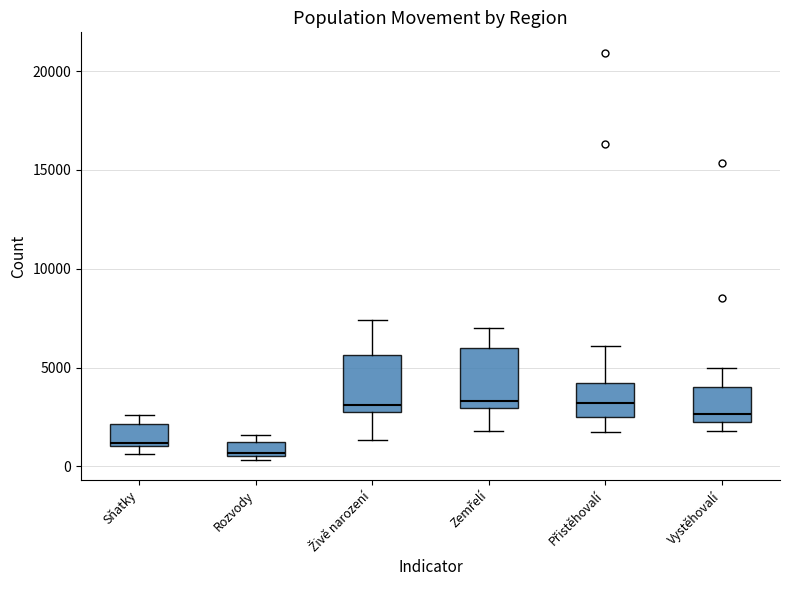

Where does the upper whisker of the box for Vystěhovalí end on the y-axis? The values are not printed on the chart, so give them approximately, as read against the axis.

5000